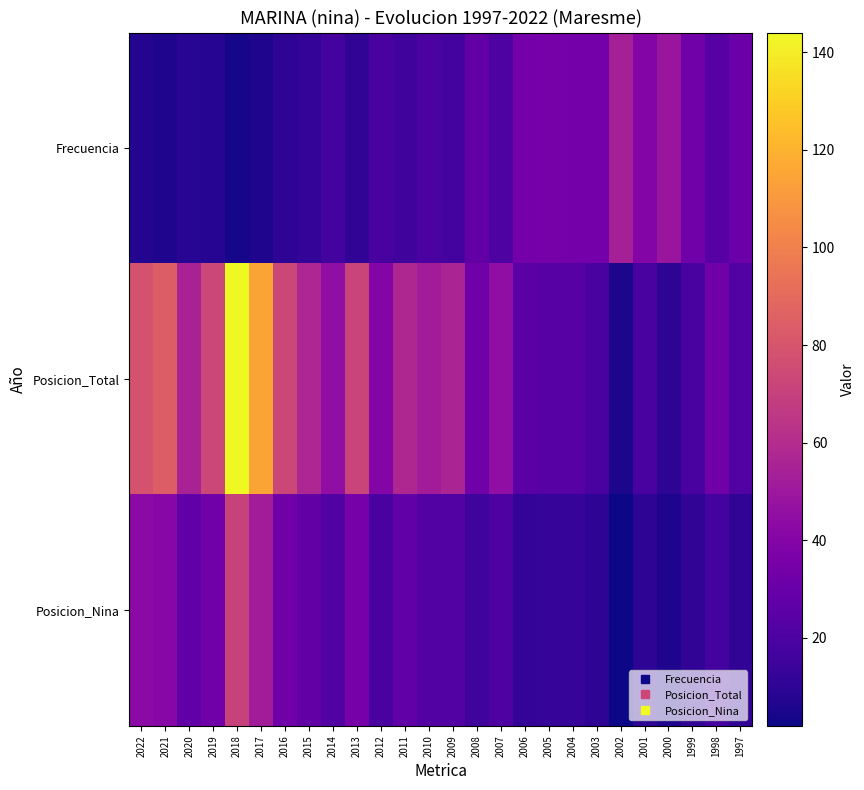

Reading right to left, what are all the values shown in this chart?

Frecuencia: 1997=31	1998=24	1999=33	2000=49	2001=40	2002=54	2003=34	2004=34	2005=35	2006=34	2007=21	2008=28	2009=17	2010=20	2011=16	2012=19	2013=11	2014=17	2015=12	2016=10	2017=6	2018=4	2019=8	2020=9	2021=6	2022=7
Posicion_Total: 1997=22	1998=33	1999=19	2000=10	2001=19	2002=5	2003=19	2004=24	2005=24	2006=25	2007=45	2008=33	2009=56	2010=52	2011=58	2012=40	2013=72	2014=45	2015=57	2016=73	2017=115	2018=144	2019=73	2020=55	2021=84	2022=79
Posicion_Nina: 1997=11	1998=17	1999=11	2000=6	2001=10	2002=2	2003=10	2004=13	2005=13	2006=12	2007=21	2008=16	2009=22	2010=23	2011=27	2012=19	2013=35	2014=22	2015=28	2016=33	2017=52	2018=71	2019=33	2020=27	2021=41	2022=43